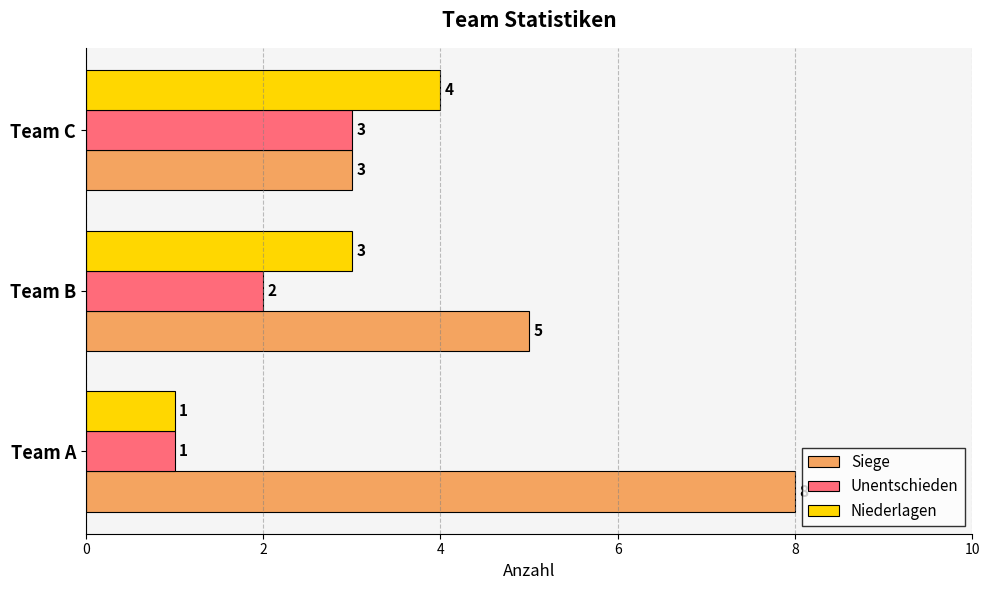

What is the difference between the maximum and minimum values in the Niederlagen series?

3